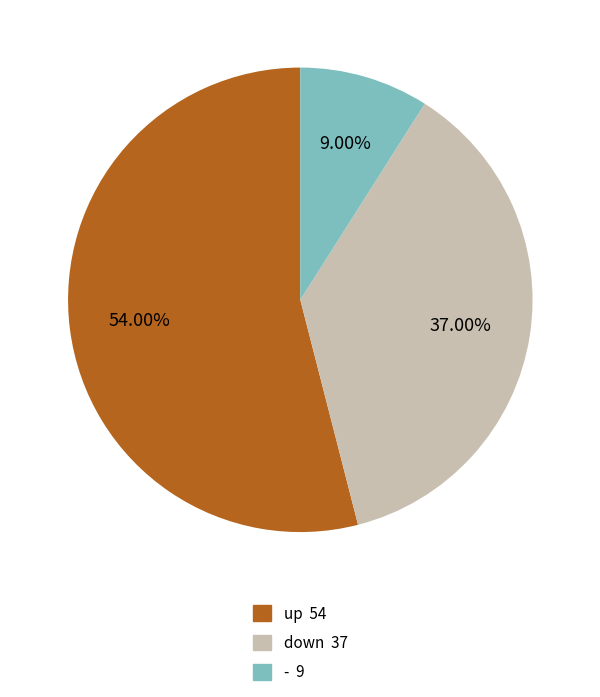

Which has a higher value, - or up?

up